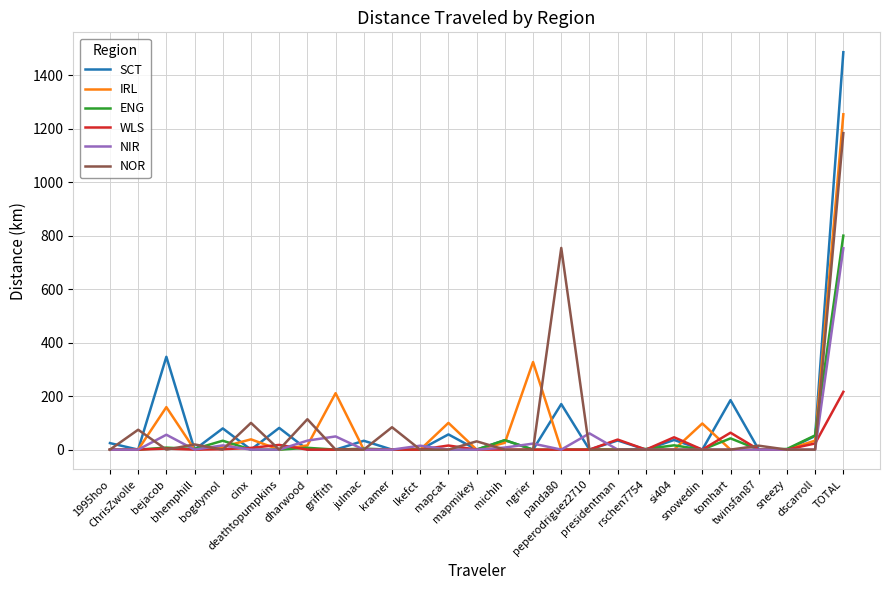

The value of NIR at snowedin is 0.0. True or false?

True